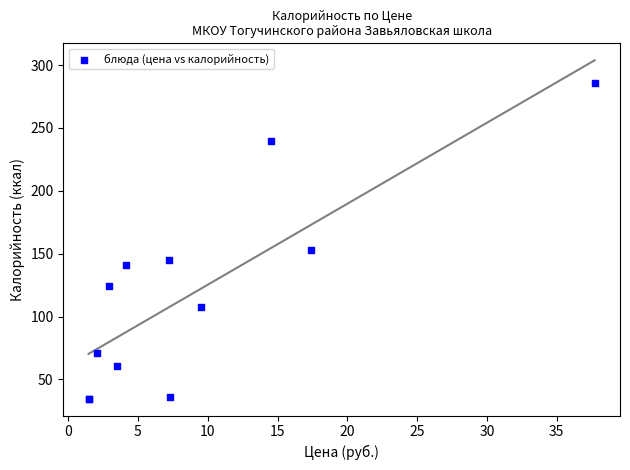

What Y value in the scatter plot is closest to 160?

153.0